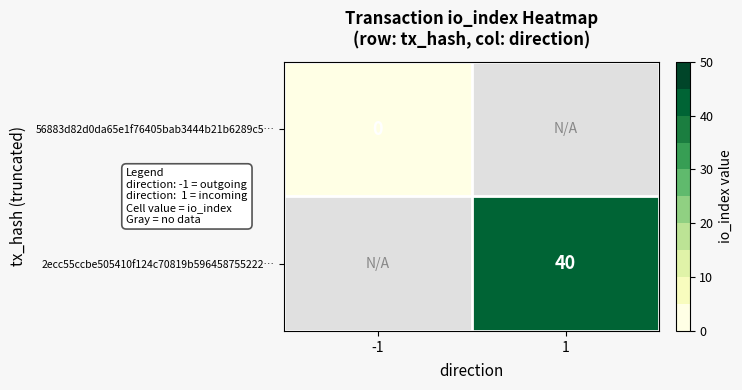

True or false: 2ecc55ccbe505410f124c70819b596458755222… has a value of 10 at 1.

False